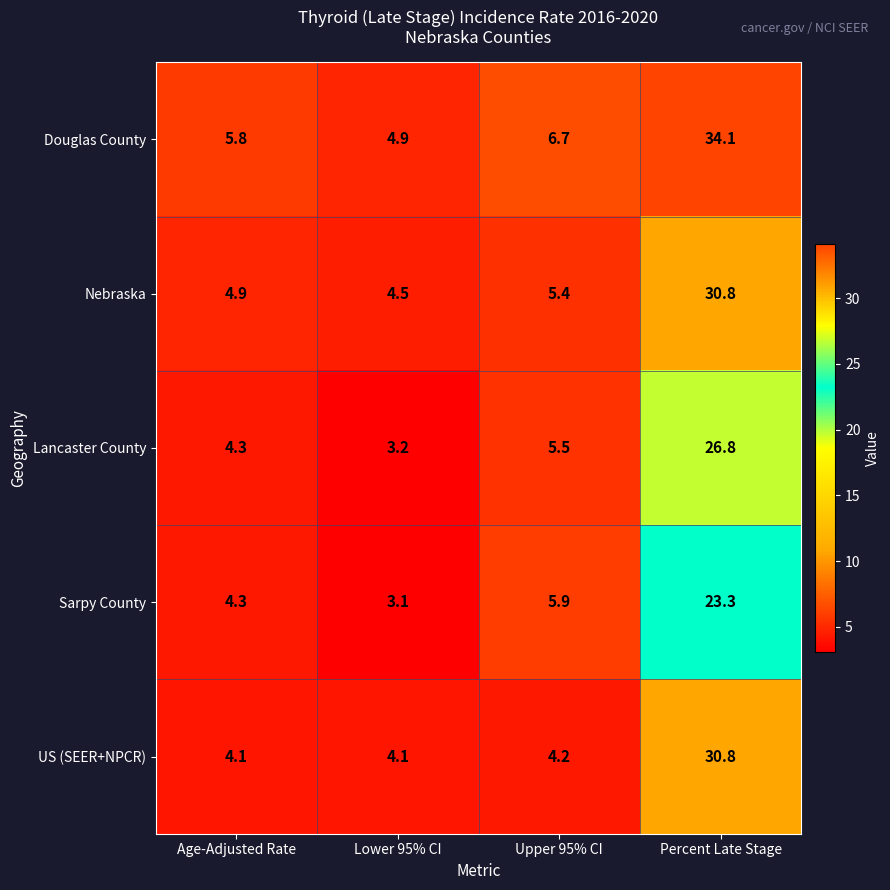

Reading left to right, list all the values displayed in this chart.

Douglas County: Age-Adjusted Rate=5.8	Lower 95% CI=4.9	Upper 95% CI=6.7	Percent Late Stage=34.1
Nebraska: Age-Adjusted Rate=4.9	Lower 95% CI=4.5	Upper 95% CI=5.4	Percent Late Stage=30.8
Lancaster County: Age-Adjusted Rate=4.3	Lower 95% CI=3.2	Upper 95% CI=5.5	Percent Late Stage=26.8
Sarpy County: Age-Adjusted Rate=4.3	Lower 95% CI=3.1	Upper 95% CI=5.9	Percent Late Stage=23.3
US (SEER+NPCR): Age-Adjusted Rate=4.1	Lower 95% CI=4.1	Upper 95% CI=4.2	Percent Late Stage=30.8